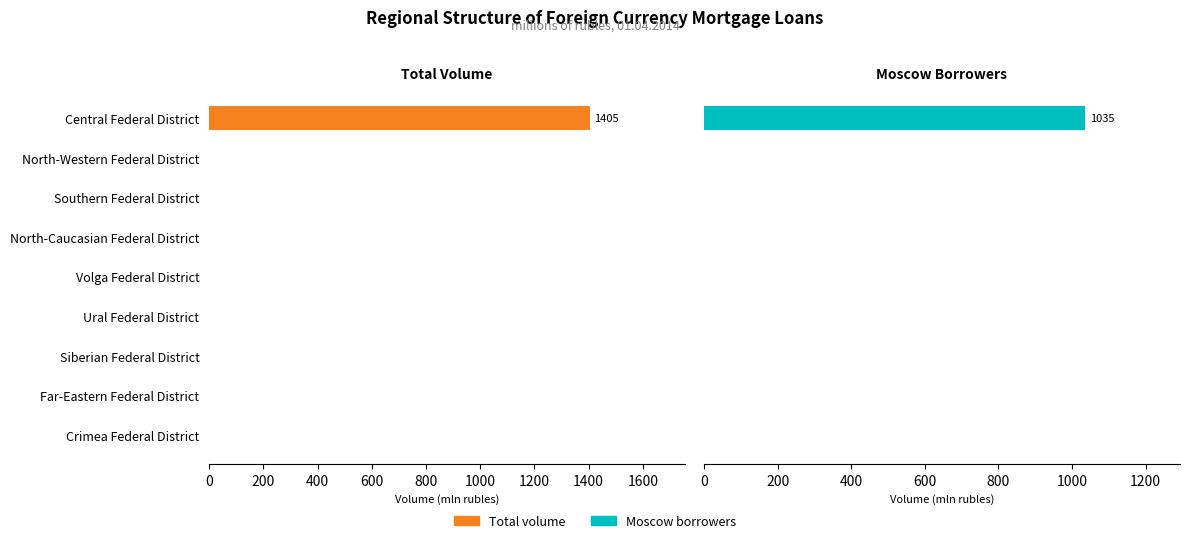

What is the average value of the Moscow borrowers series?

115